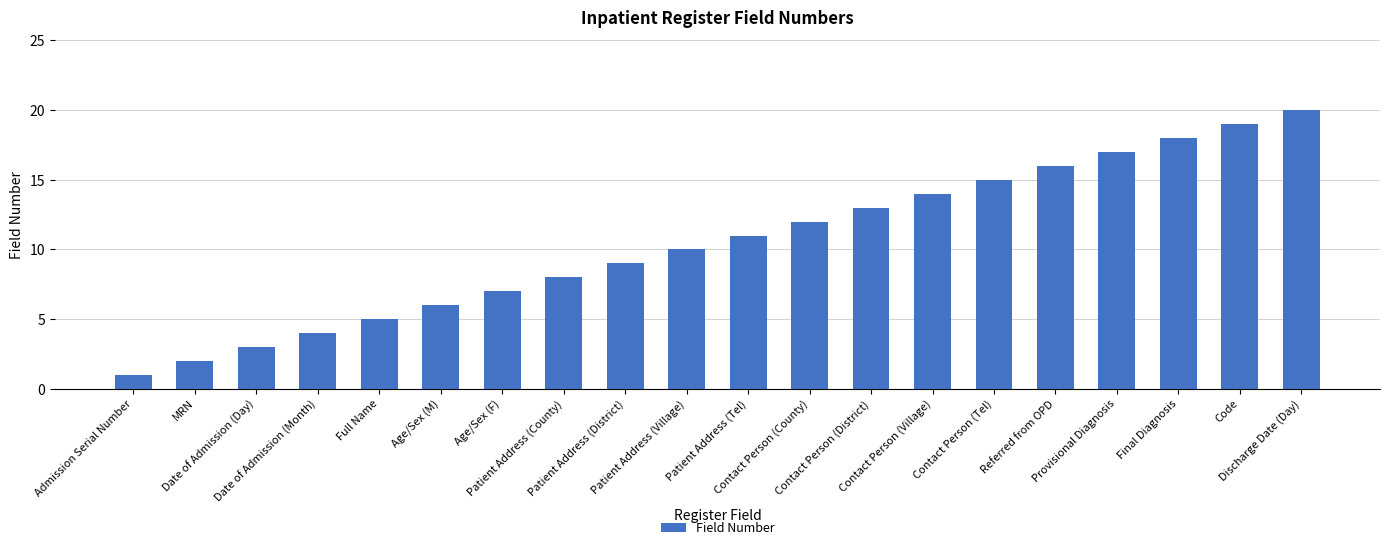

True or false: the data shows 22 at Contact Person (Village).

False